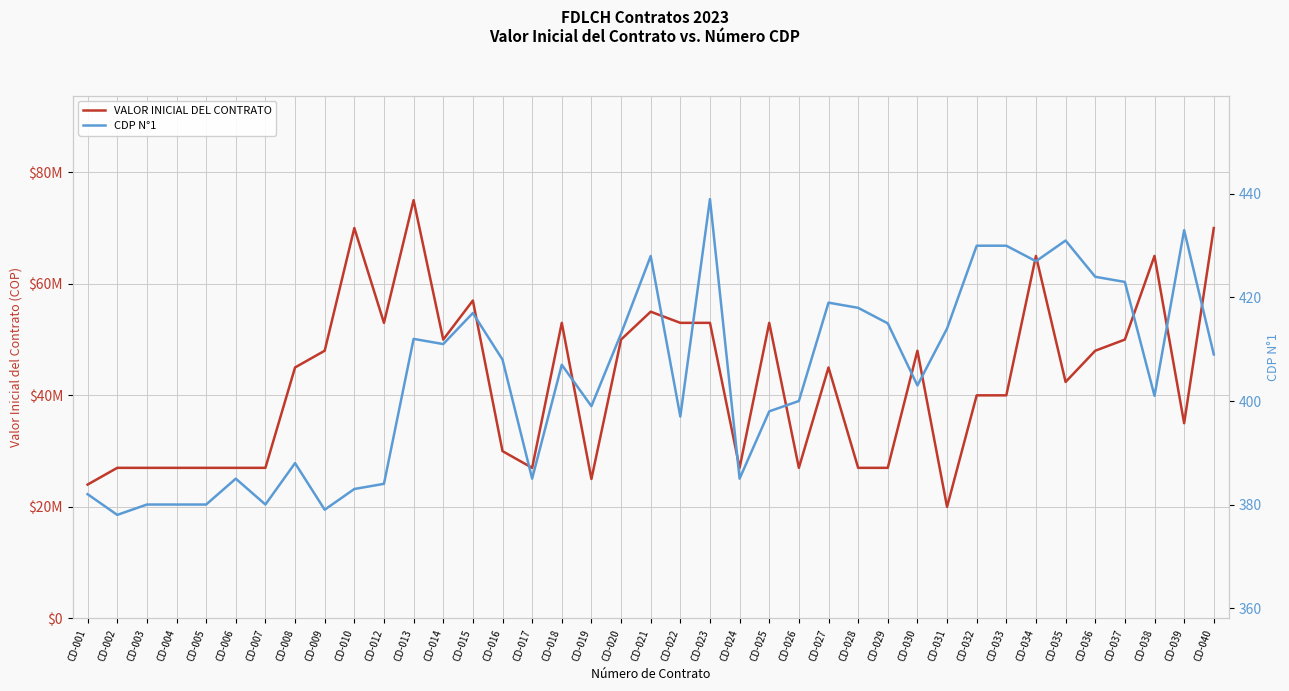

In CDP N°1, how many points are lower than both neighbors (excluding endpoints)?

11